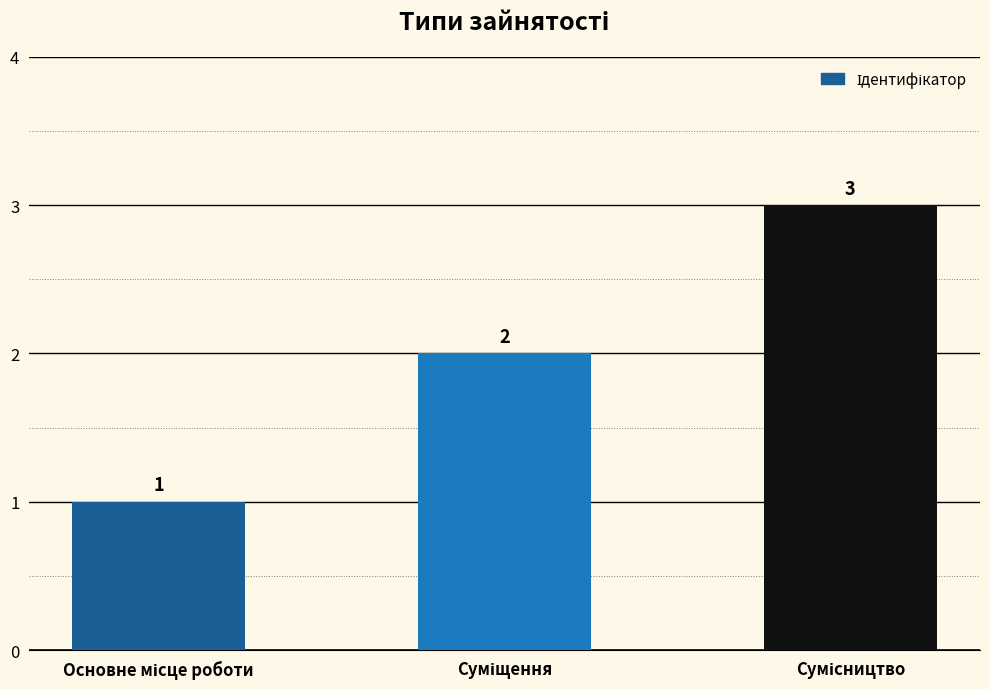

What is the value of the 1st bar from the left?

1